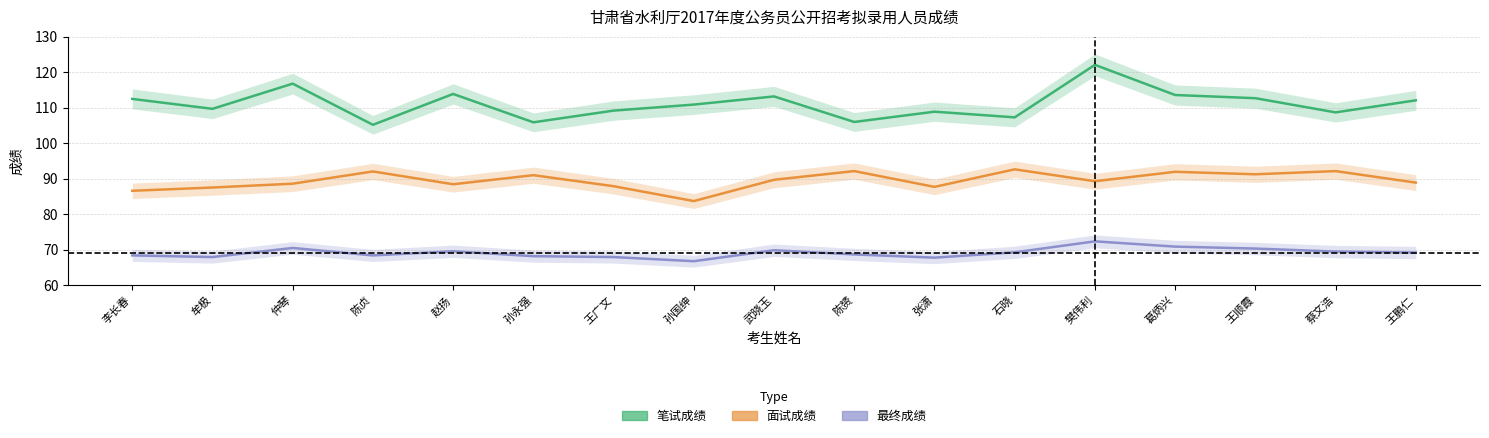

How many interior local valleys does the 面试成绩 series have?

5